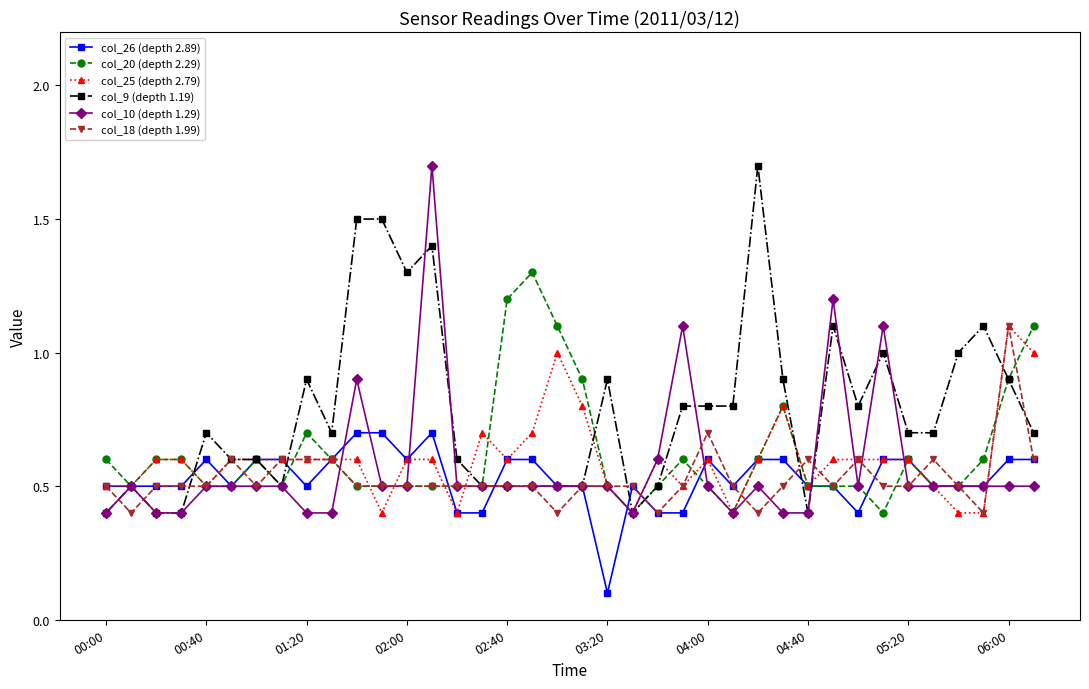

Does the chart have visible grid lines?

No